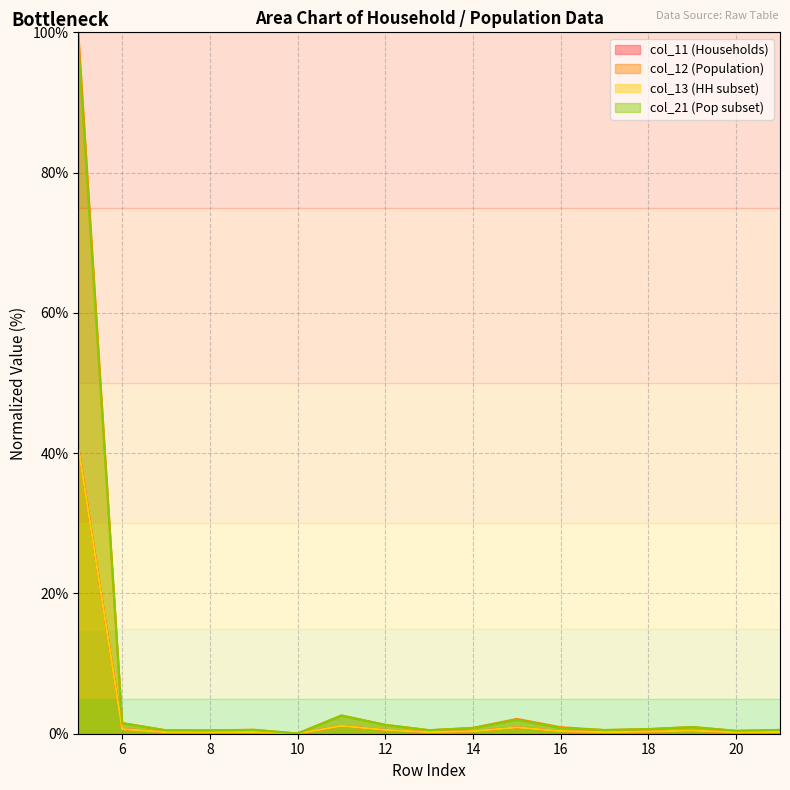

How many distinct data groups are displayed?

4